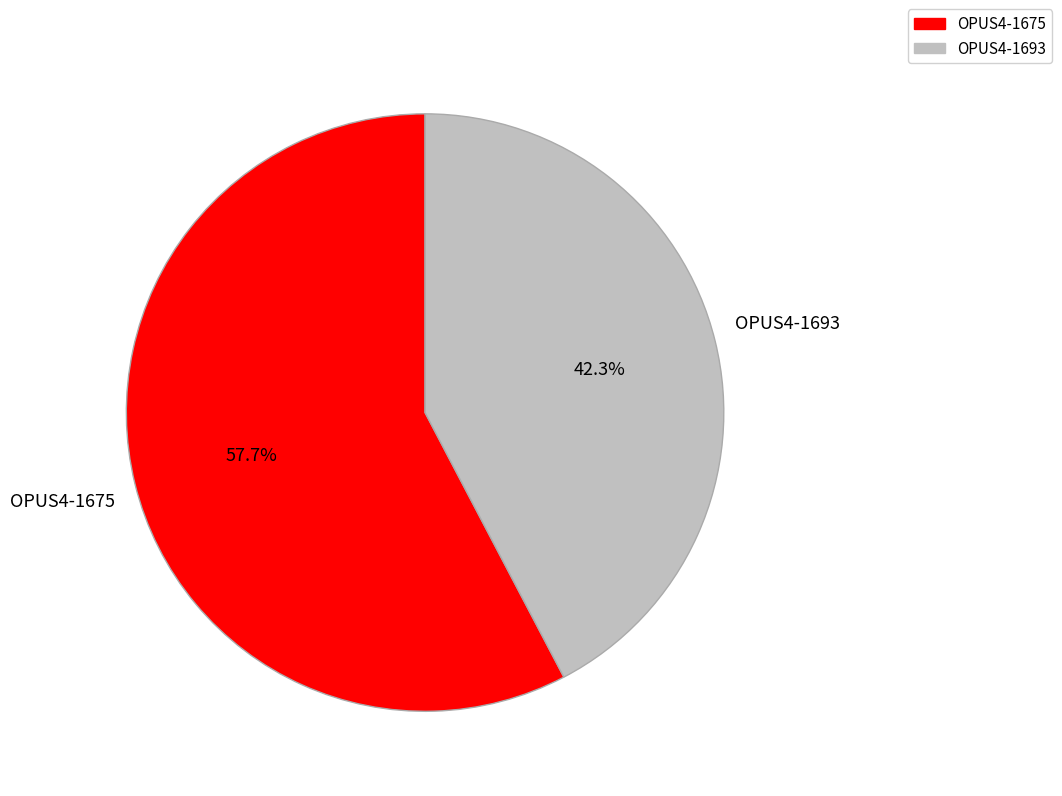

Does any single category account for the majority?

Yes